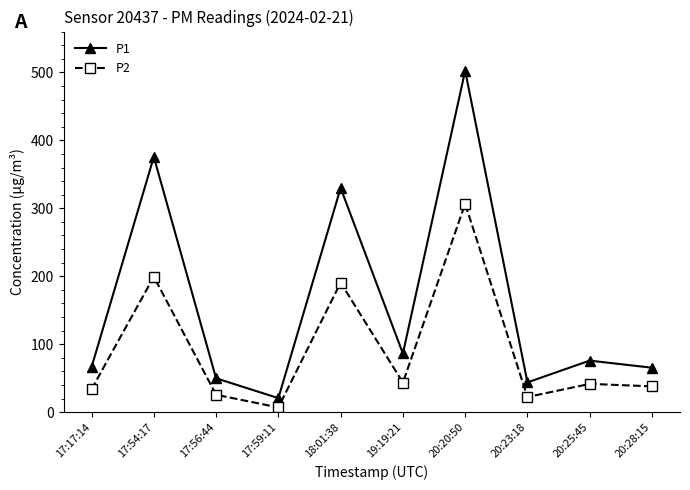

True or false: P1 and P2 intersect in this chart.

False